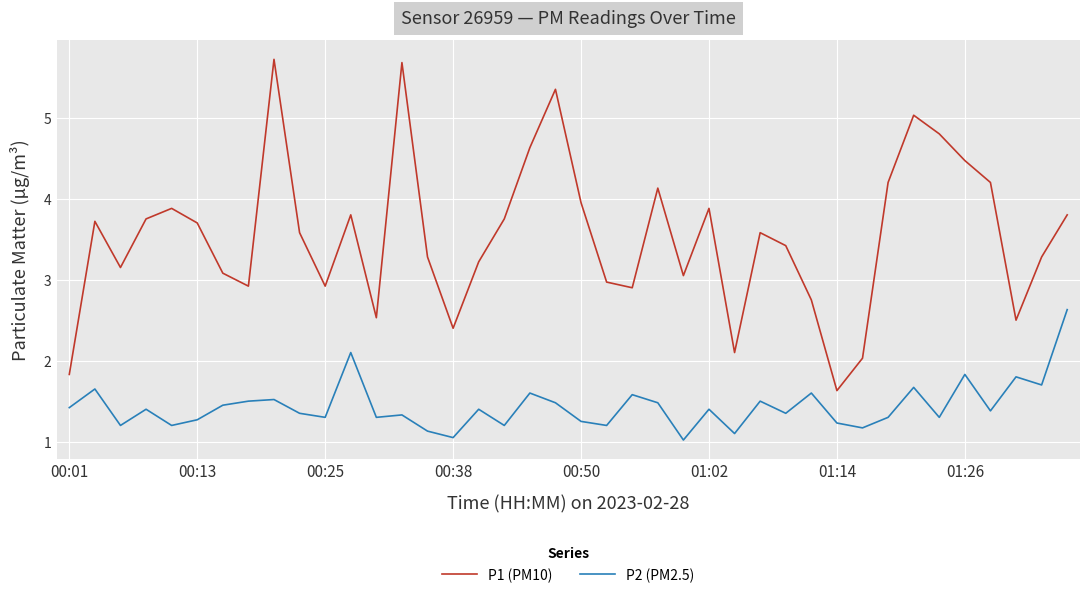

Which series has the largest total across all categories?

P1 (PM10)